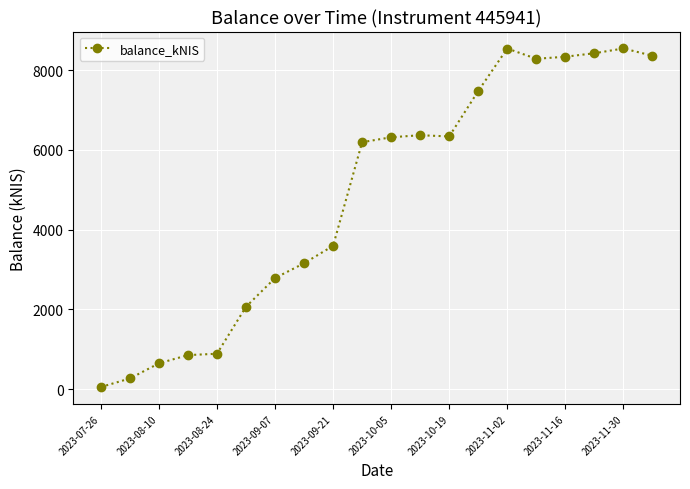

What is the value of the 16th point from the left?

8284.9